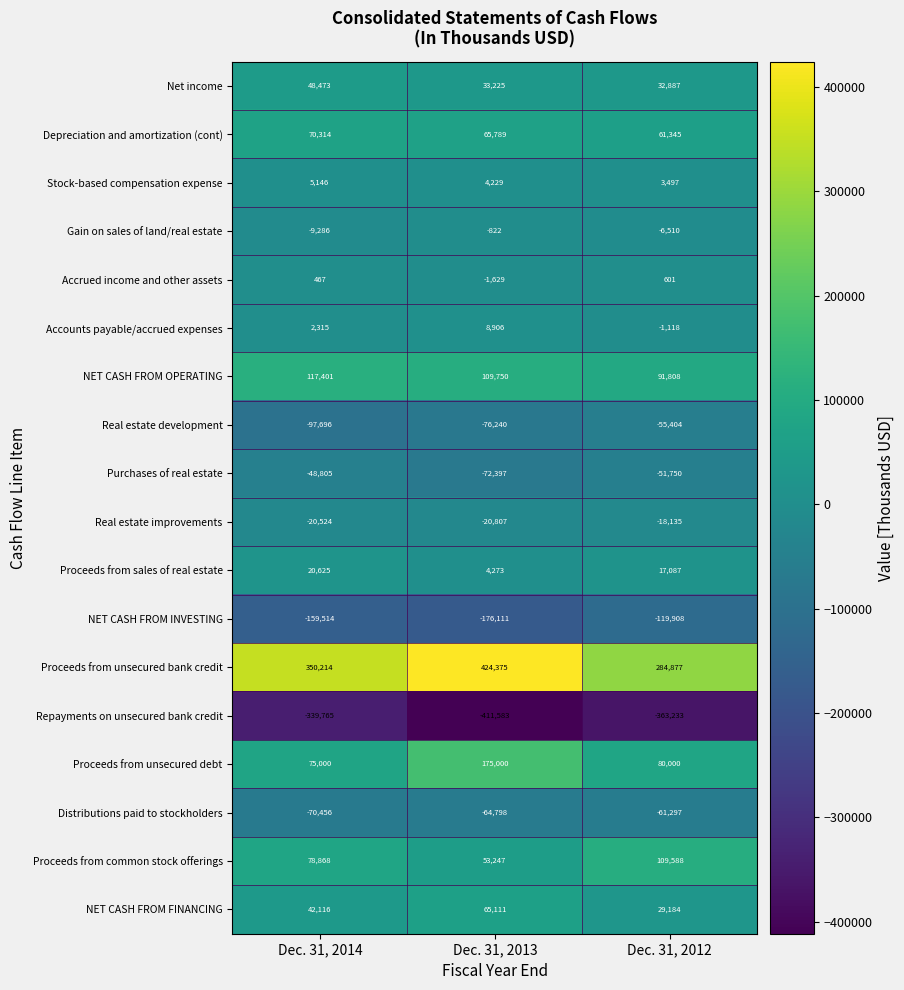

Is the value of NET CASH FROM FINANCING at Dec. 31, 2013 greater than the value of Net income at Dec. 31, 2014?

Yes